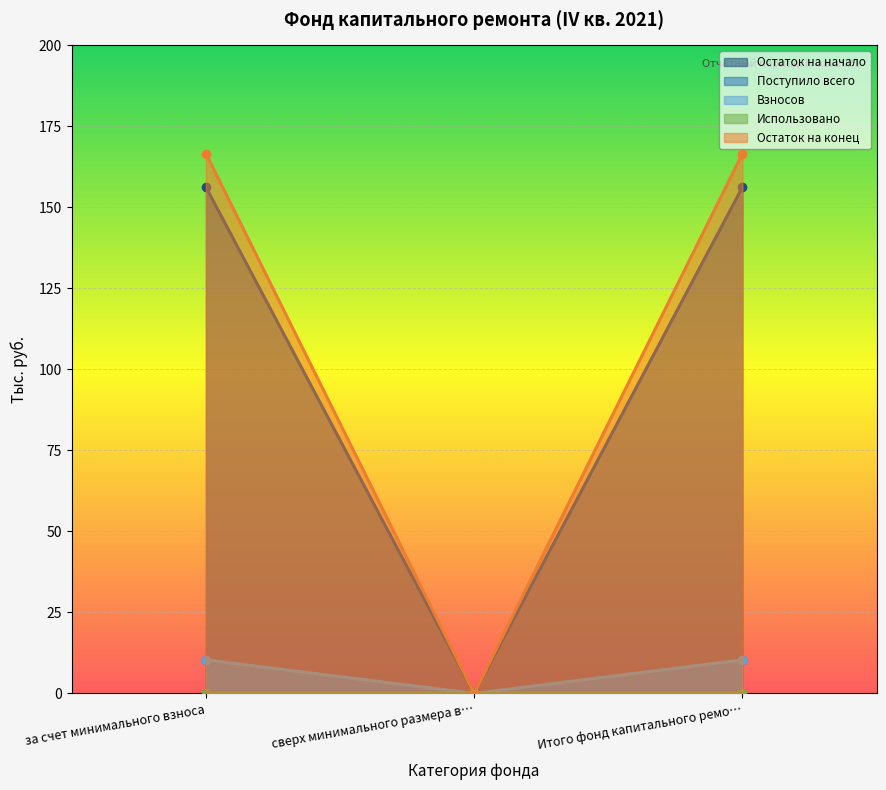

Which series has the largest range (max minus min)?

Остаток на конец